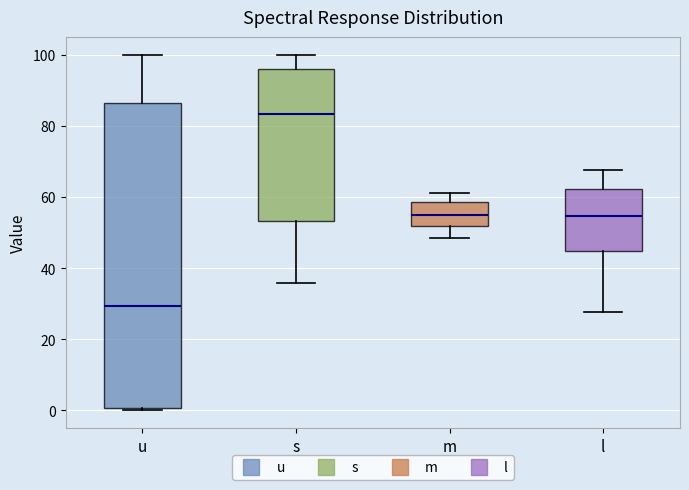

Which box's median line is the highest?

s